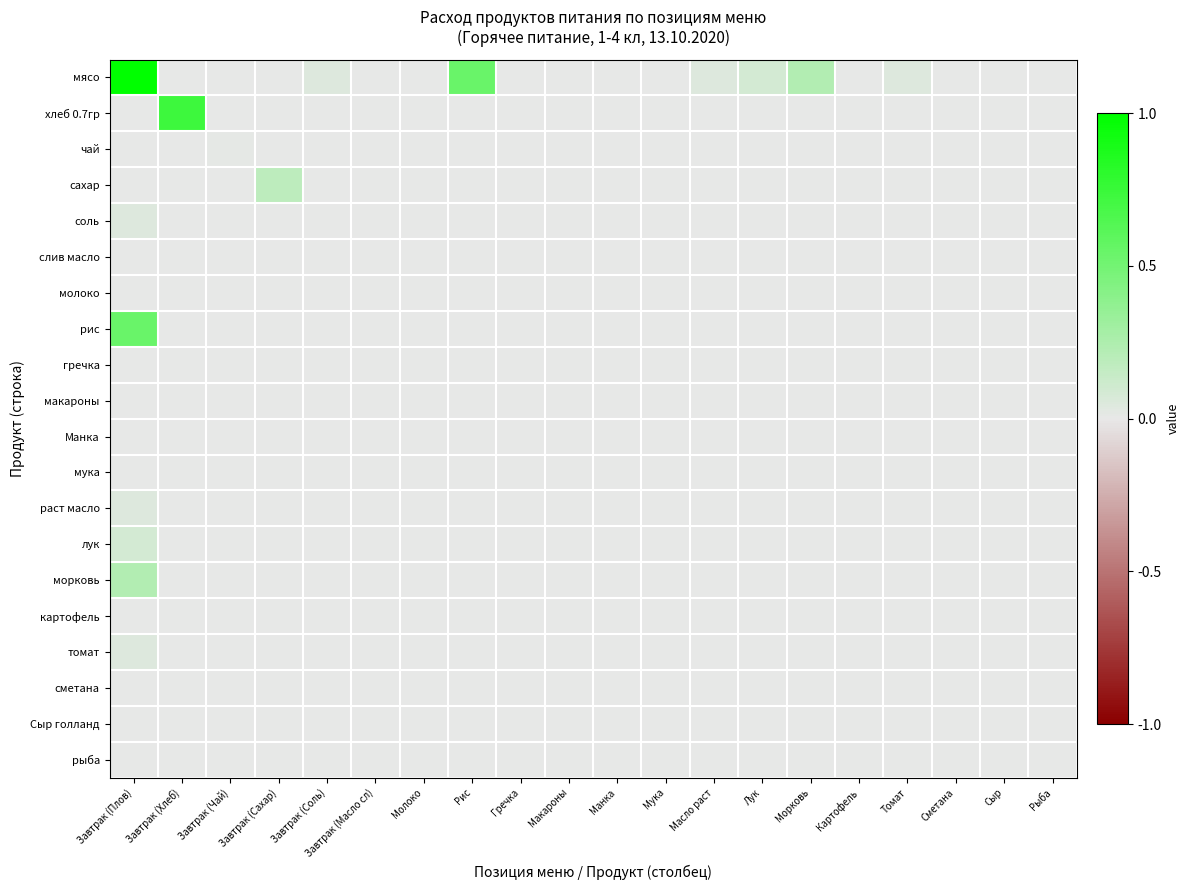

At which category is the sum across all series the highest?

Завтрак (Плов)